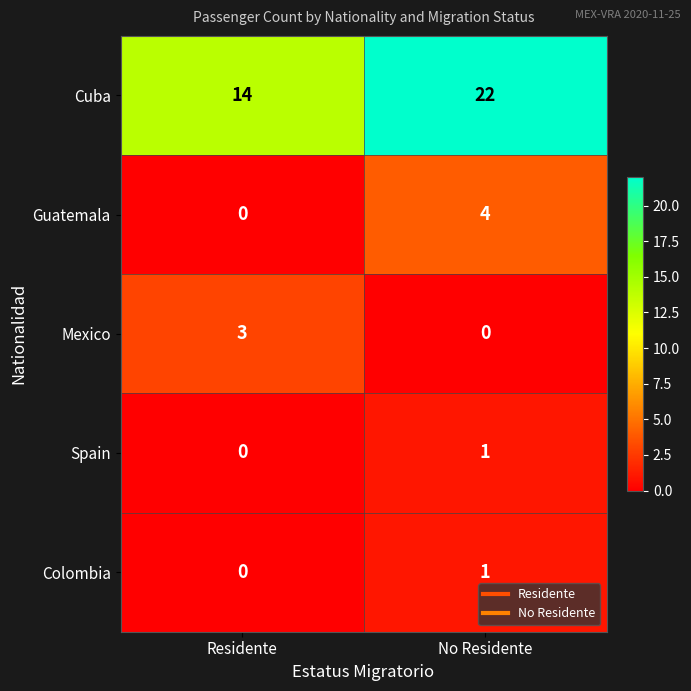

Rank the categories by Spain value from lowest to highest.

Residente, No Residente